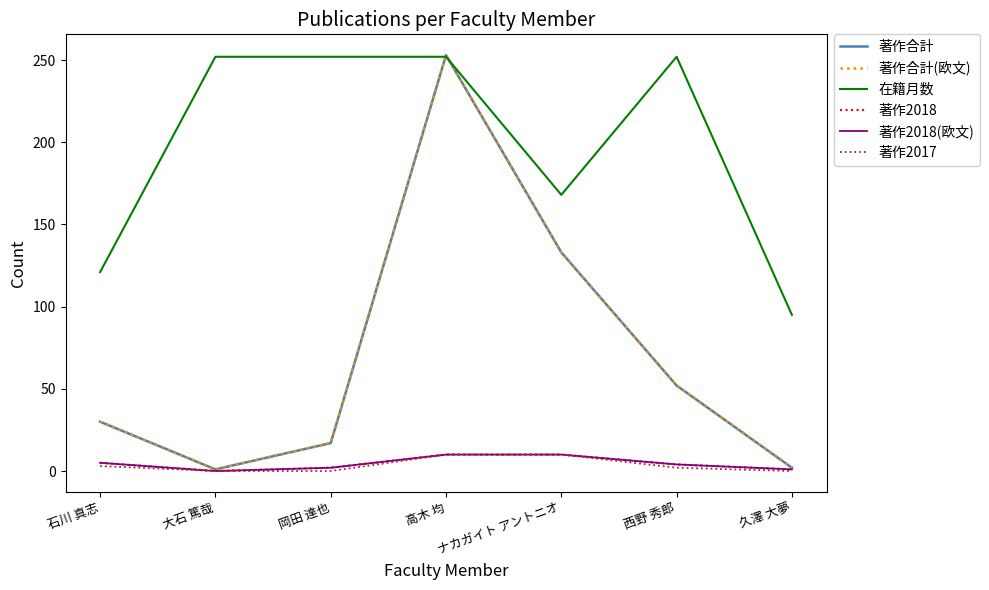

The 在籍月数 series shows 395 at 西野 秀郎. True or false?

False